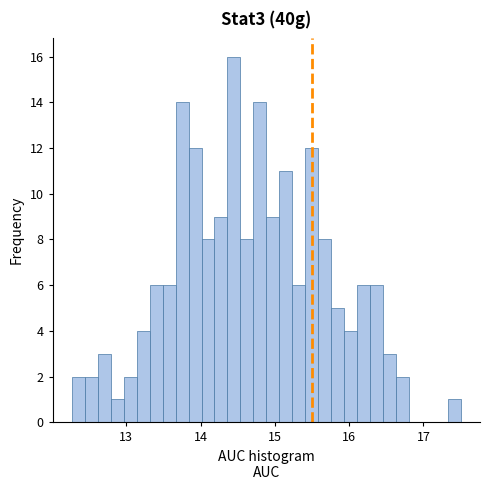

Read against the x-axis, roughly where is the centre of the tallest bar?

14.4